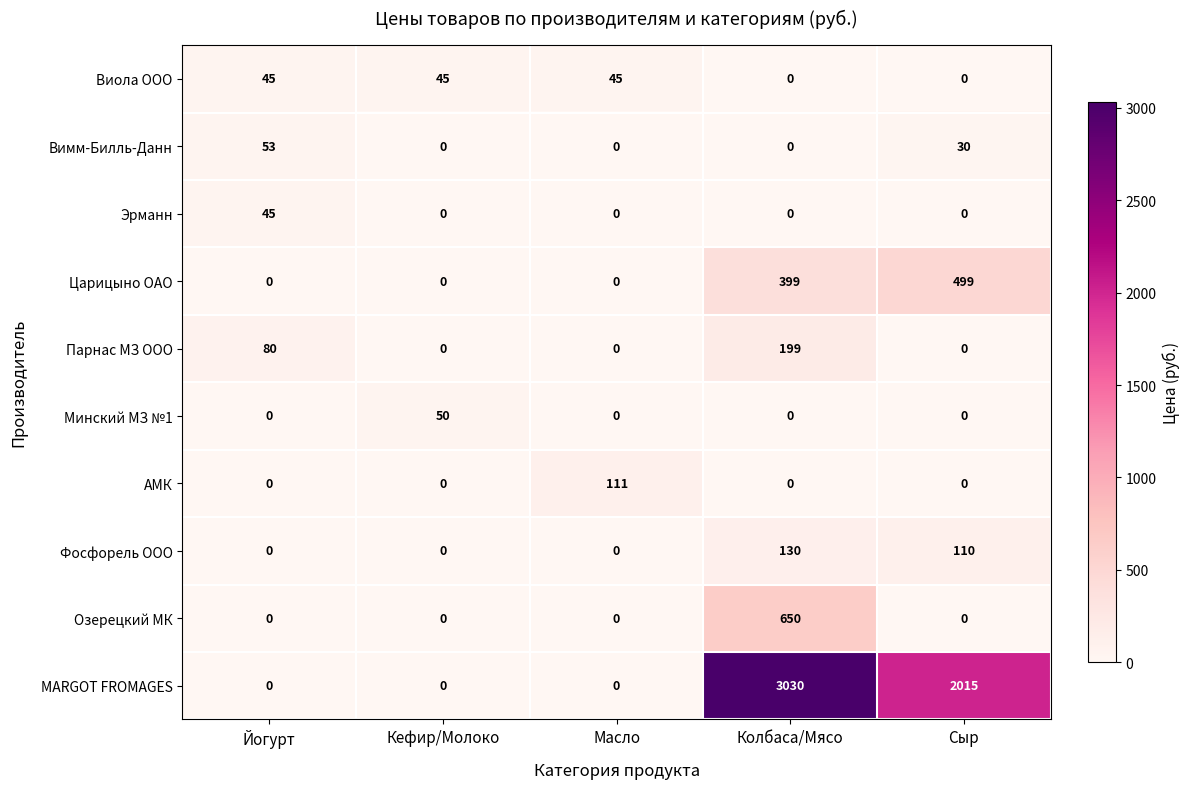

What is the sum of all Парнас МЗ ООО values?

279